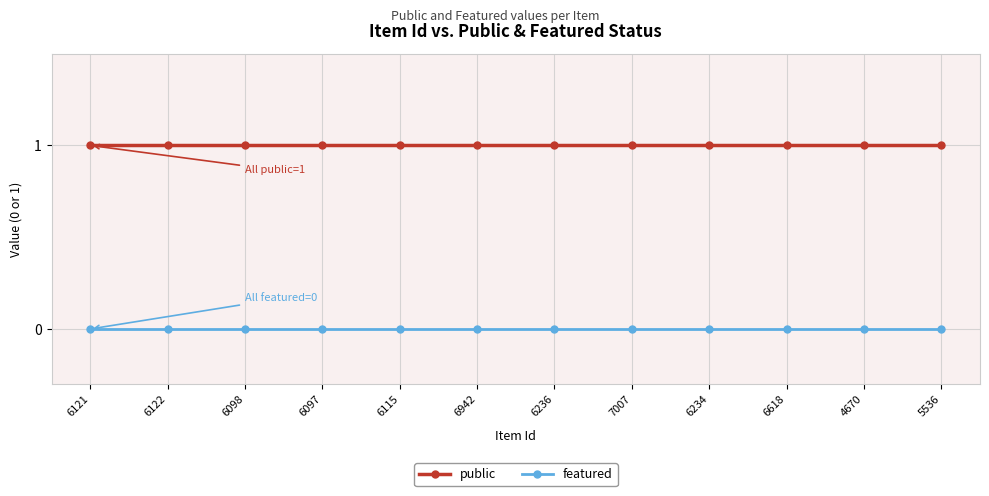

The public series shows 1 at 6122. True or false?

True